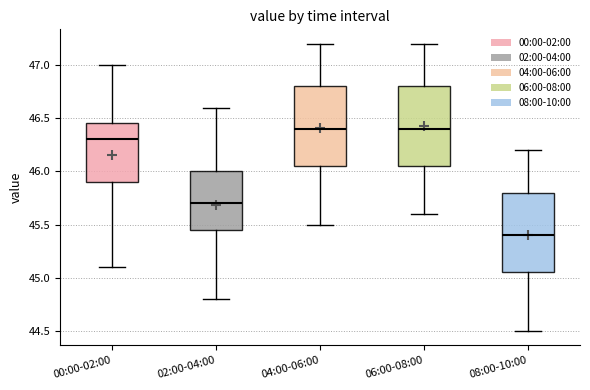

Reading left to right, read every box against the y-axis: the position of its median line, the range the box covers, and the ends of its whiskers. The values are not printed on the chart, so give them approximately, as read against the axis.

00:00-02:00: median 46.30, box 45.90 to 46.45, whiskers 45.10 to 47.00
02:00-04:00: median 45.70, box 45.45 to 46.00, whiskers 44.80 to 46.60
04:00-06:00: median 46.40, box 46.05 to 46.80, whiskers 45.50 to 47.20
06:00-08:00: median 46.40, box 46.05 to 46.80, whiskers 45.60 to 47.20
08:00-10:00: median 45.40, box 45.05 to 45.80, whiskers 44.50 to 46.20